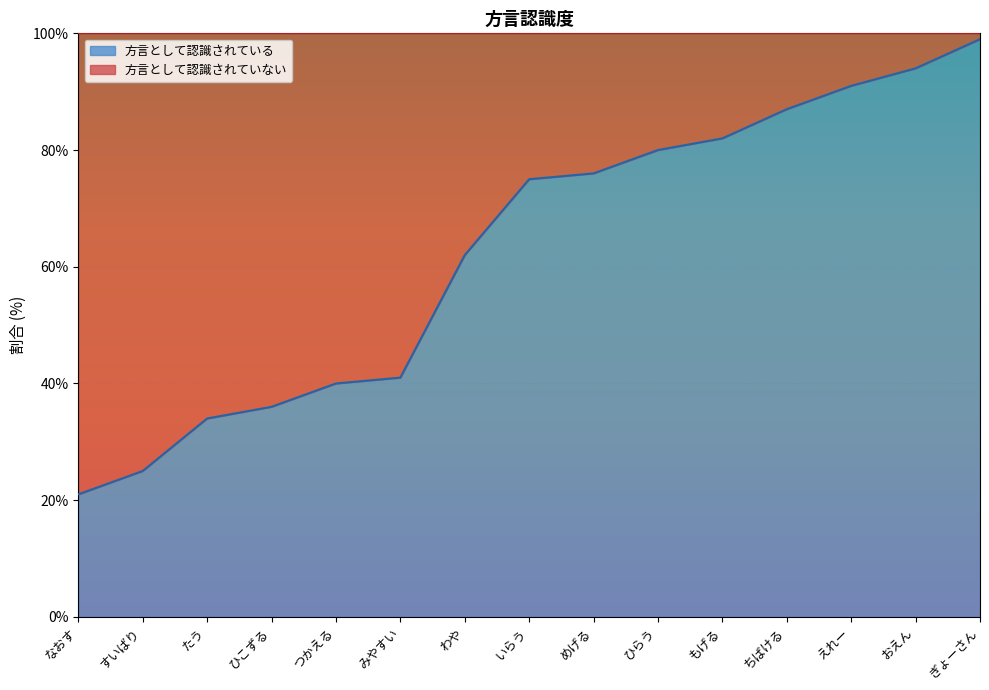

What is the label of the 8th point from the left?

いらう